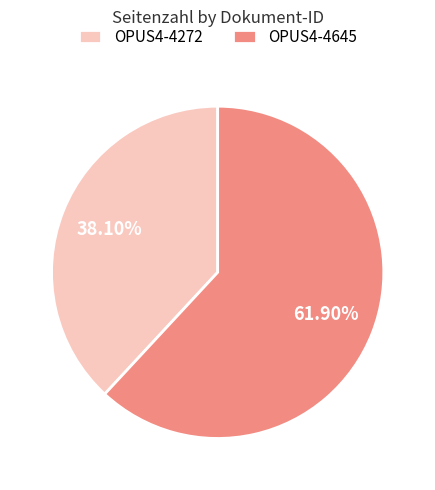

Approximately how many times larger is the value at OPUS4-4272 compared to OPUS4-4645?

0.6